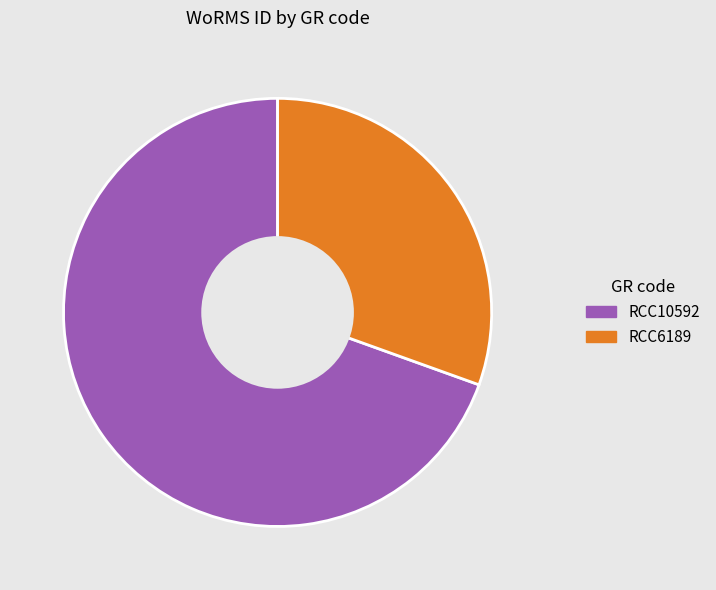

Rank the categories by value from lowest to highest.

RCC6189, RCC10592